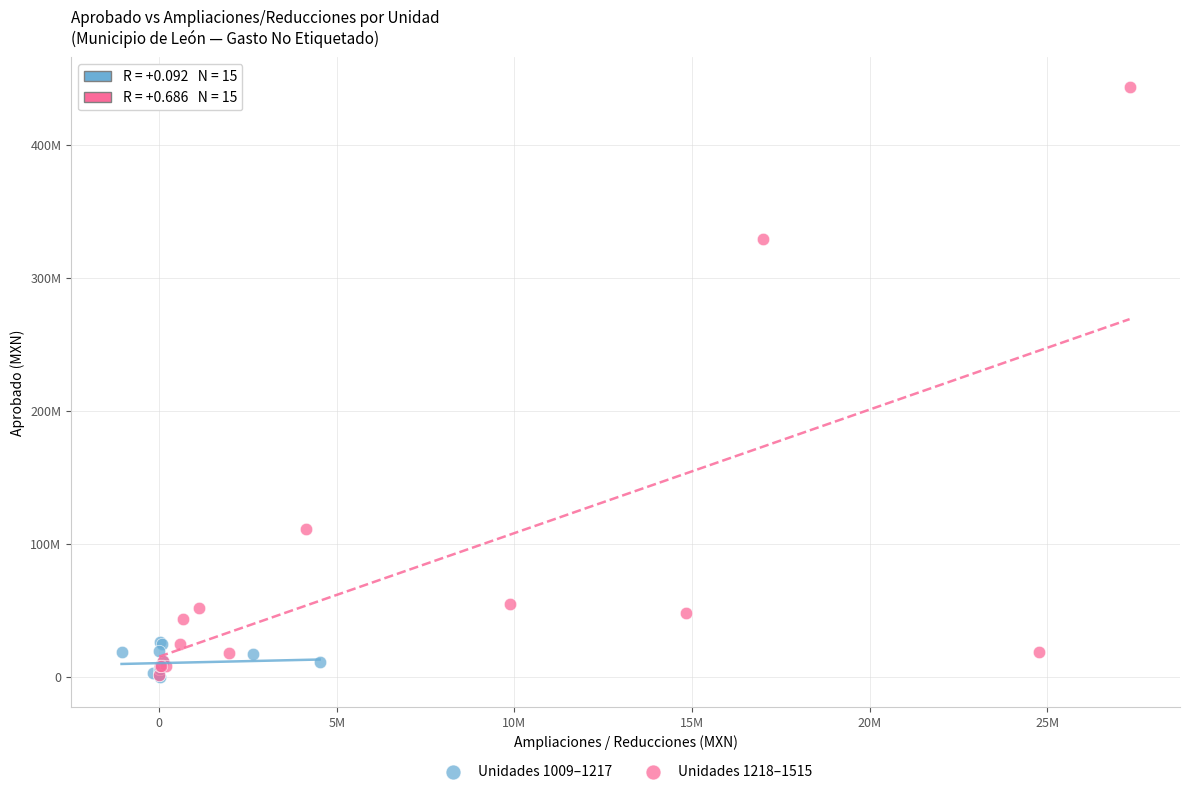

Which series reaches the maximum Y coordinate?

Unidades 1218–1515